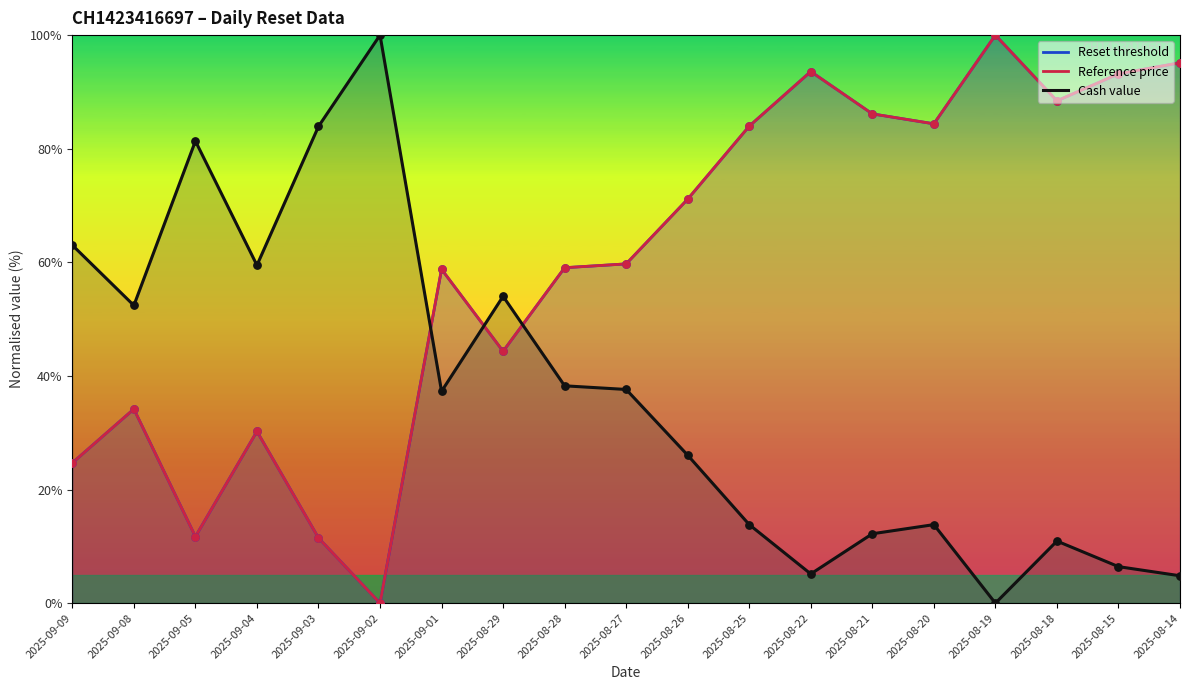

Which series contains the lowest Y value?

Reset threshold